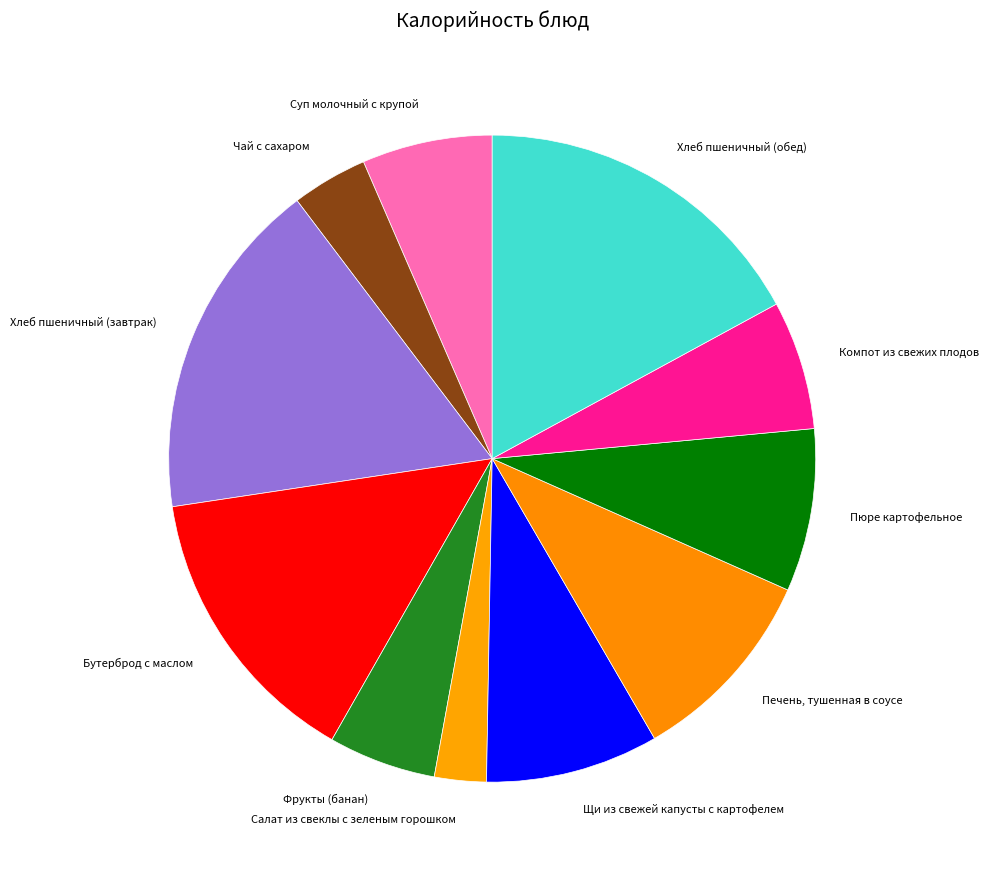

Does any single category account for the majority?

No